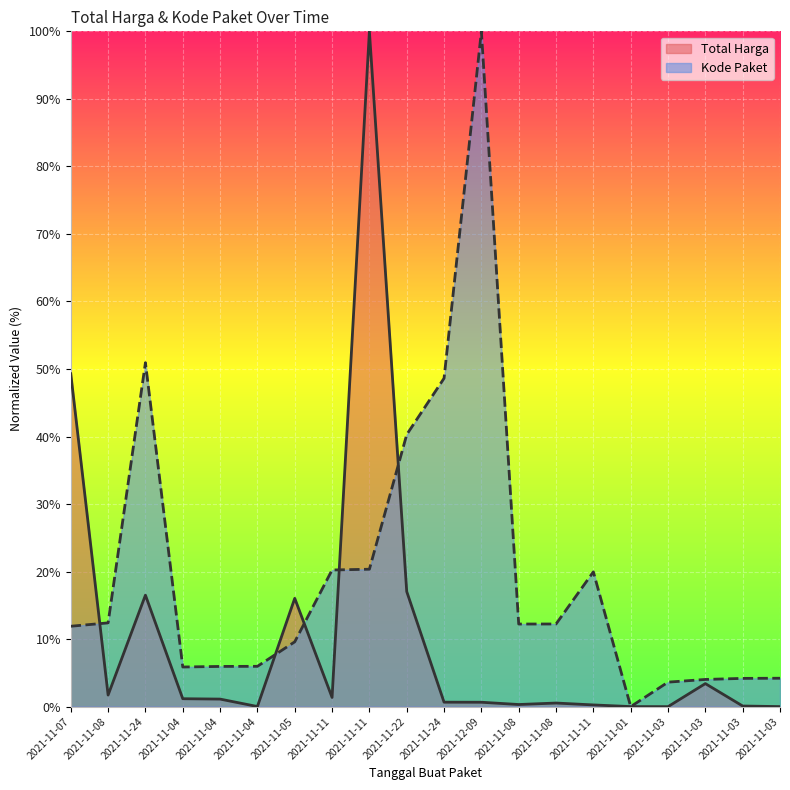

At which category is the sum across all series the highest?

2021-11-11